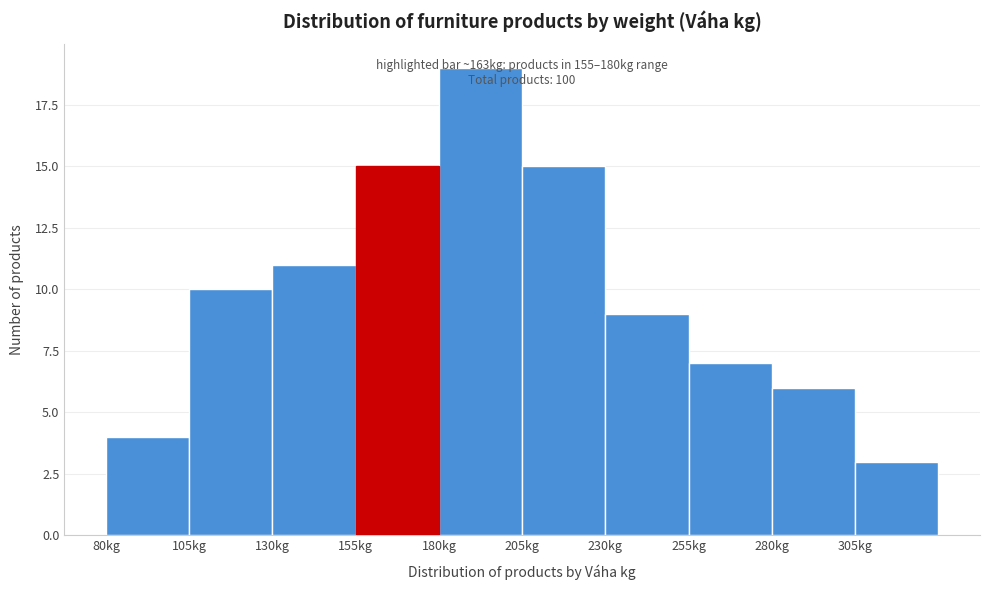

Over which range of the x-axis is the bar tallest?

180 to 205